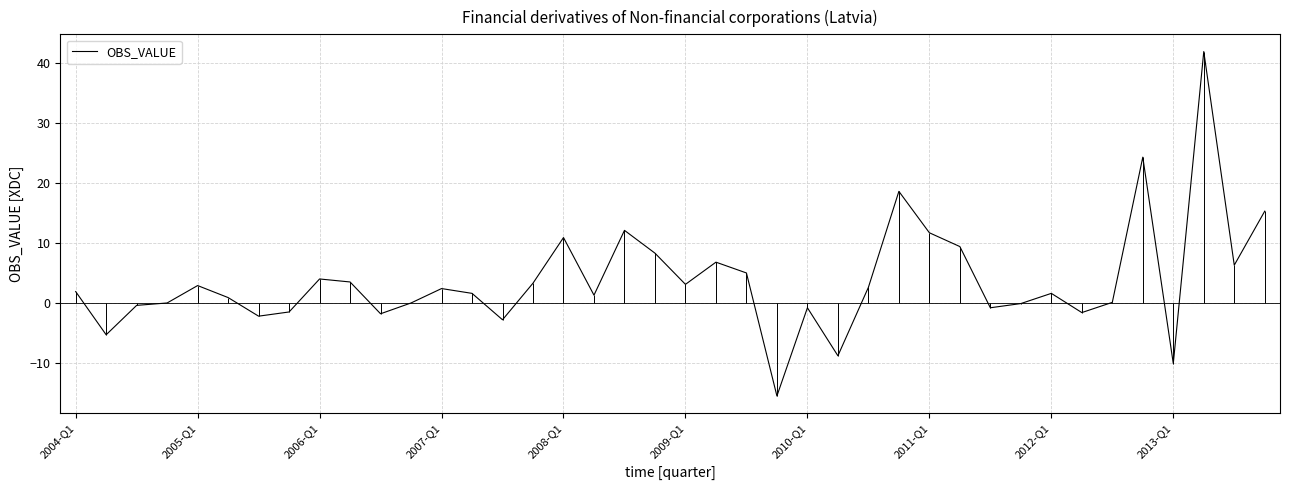

How many values are below 1?

17